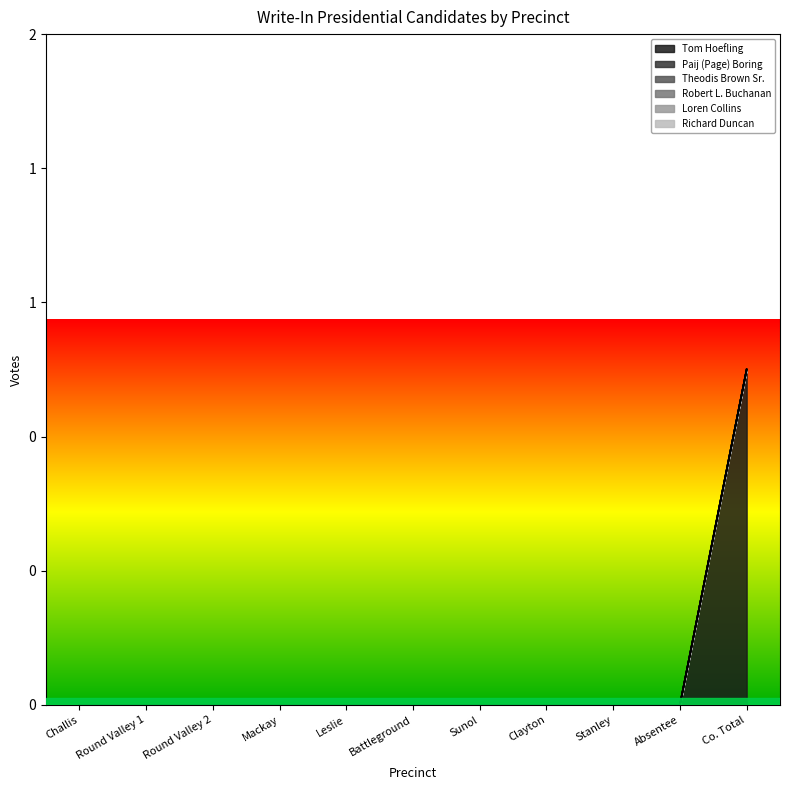

True or false: Tom Hoefling and Paij (Page) Boring intersect in this chart.

False